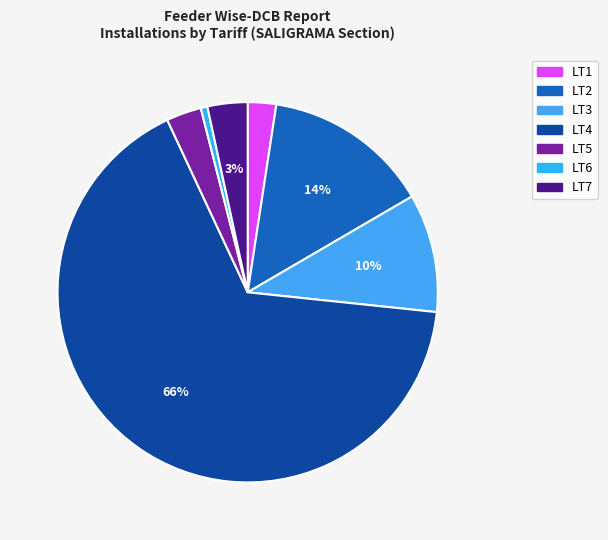

How many slices are in this pie chart?

7